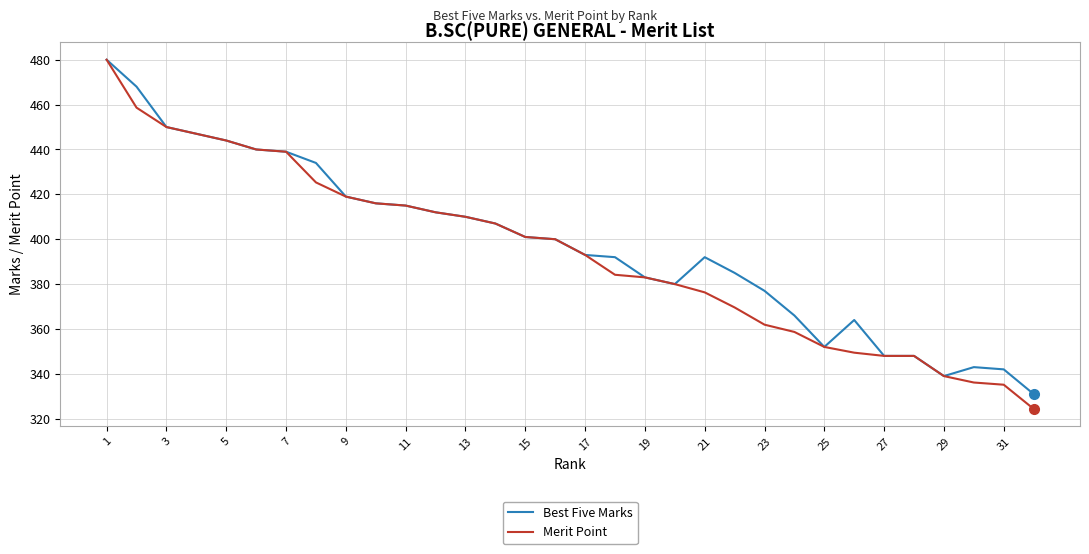

Which series has the largest total across all categories?

Best Five Marks